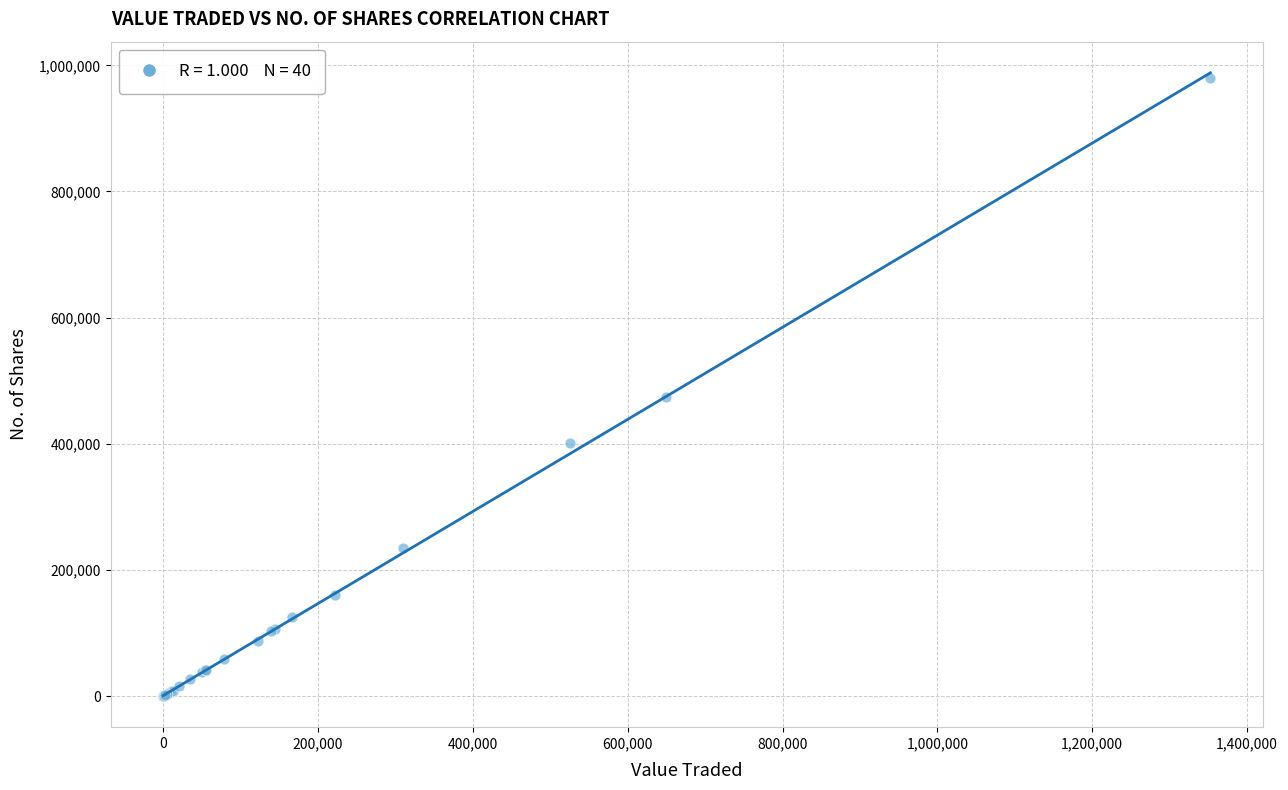

What Y value in the scatter plot is closest to 490096?

473954